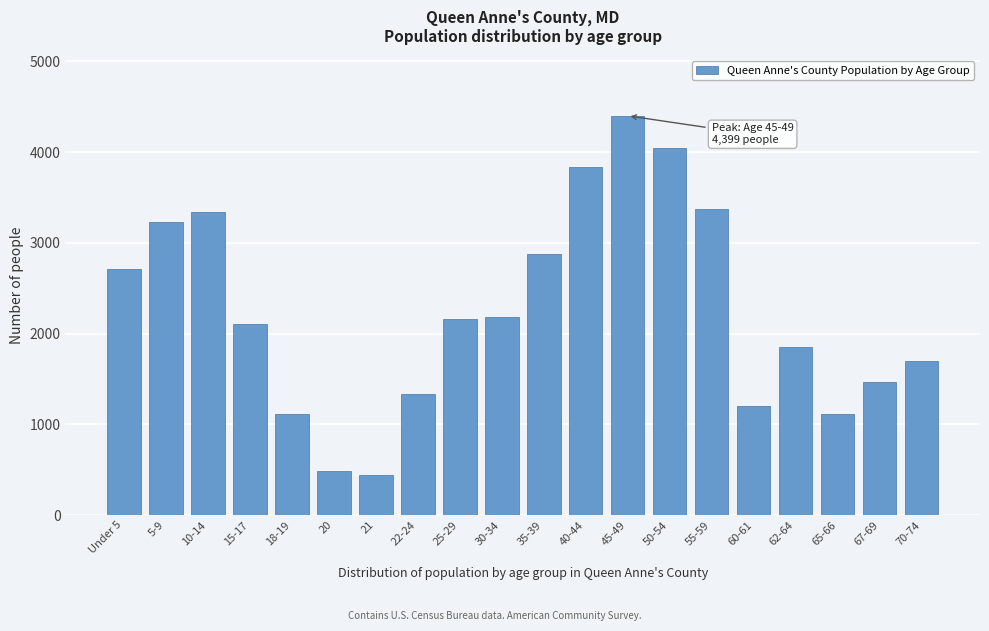

What is the label of the 13th bar from the left?

45-49